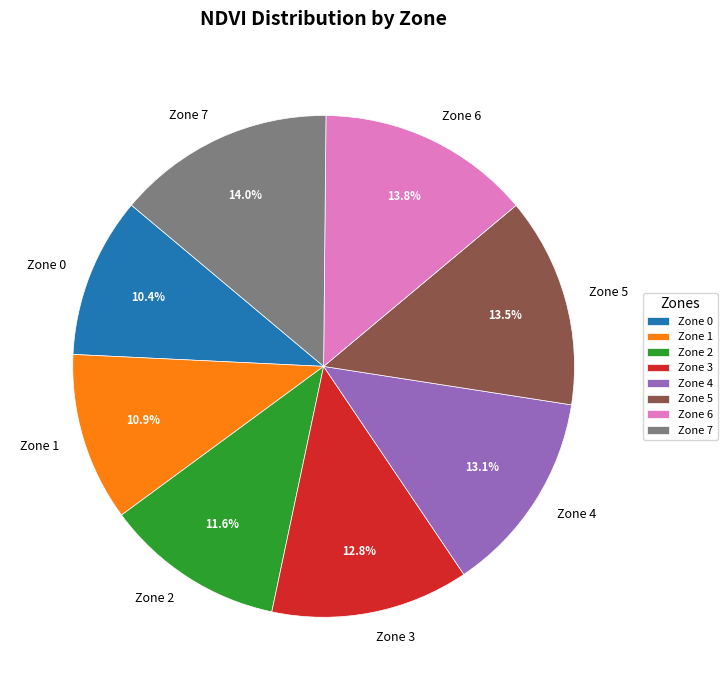

Is there any slice that represents more than half of the pie?

No